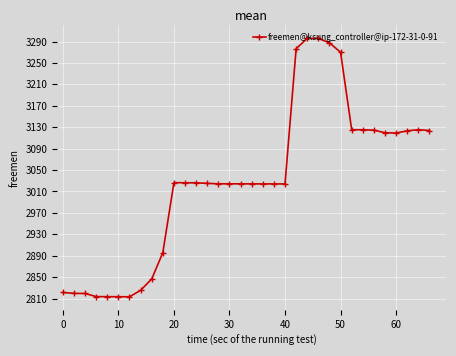

Reading left to right, transcribe all the data shown in this chart.

282131354.3	281966726.3	281942902.1	281367062.4	281344008.4	281342754.5	281326842.5	282532155.7	284651480.9	289562236.2	302648738.3	302617615.4	302613924.2	302513318.2	302424472.0	302421223.0	302421052.0	302417120.7	302407396.7	302407233.4	302405856.3	327663032.4	329590568.8	329574068.8	328756568.8	326985068.8	312526682.4	312519182.4	312443765.8	311967036.6	311905599.1	312325941.1	312528780.6	312378780.6